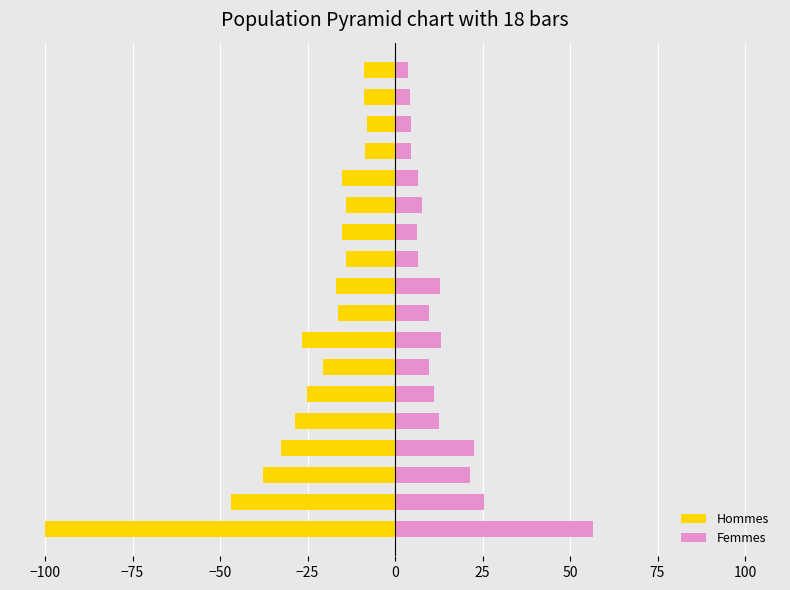

The value of Hommes at 16 is -3.4. True or false?

False